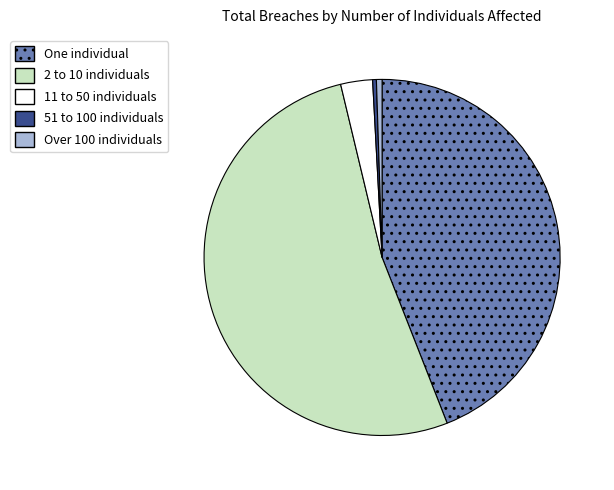

What is the largest slice in the pie chart?

2 to 10 individuals